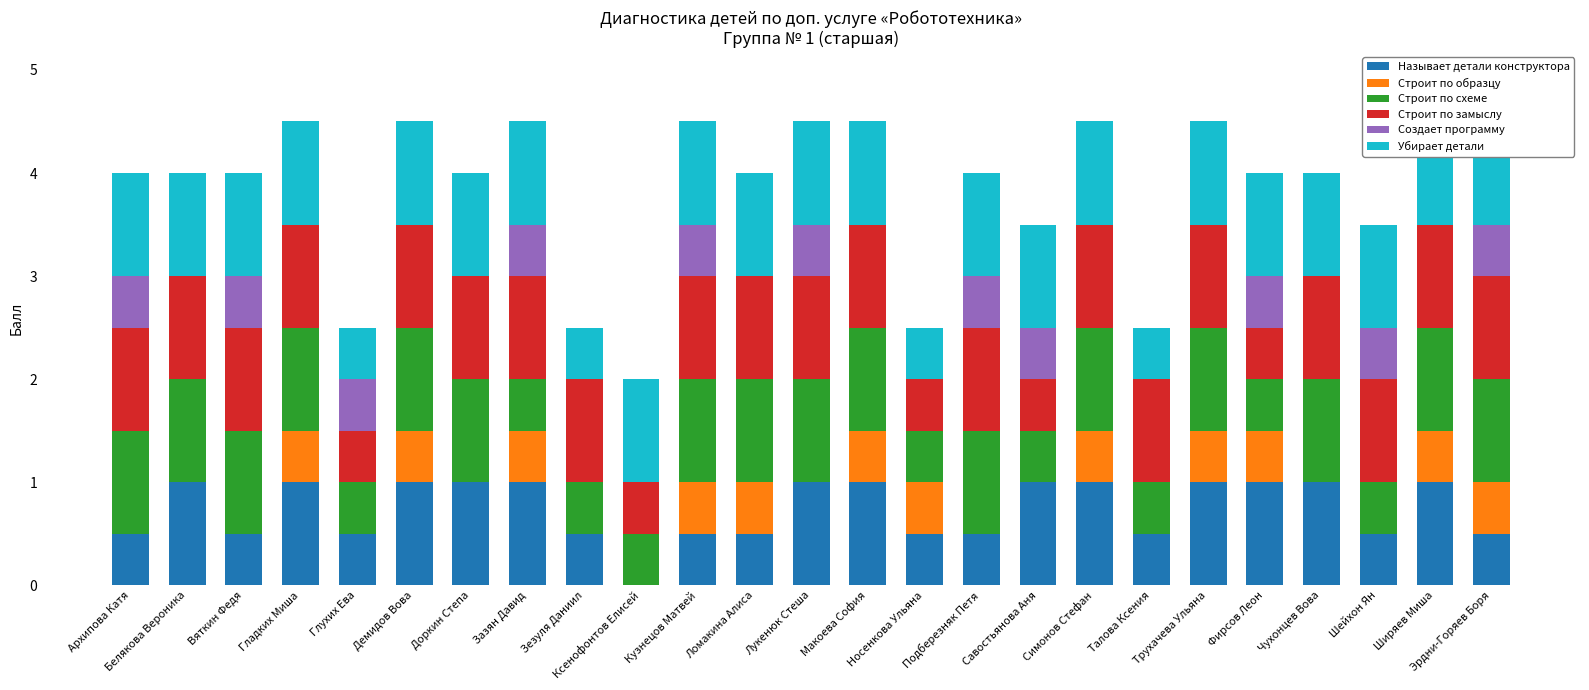

Which series has the widest spread of values?

Называет детали конструктора